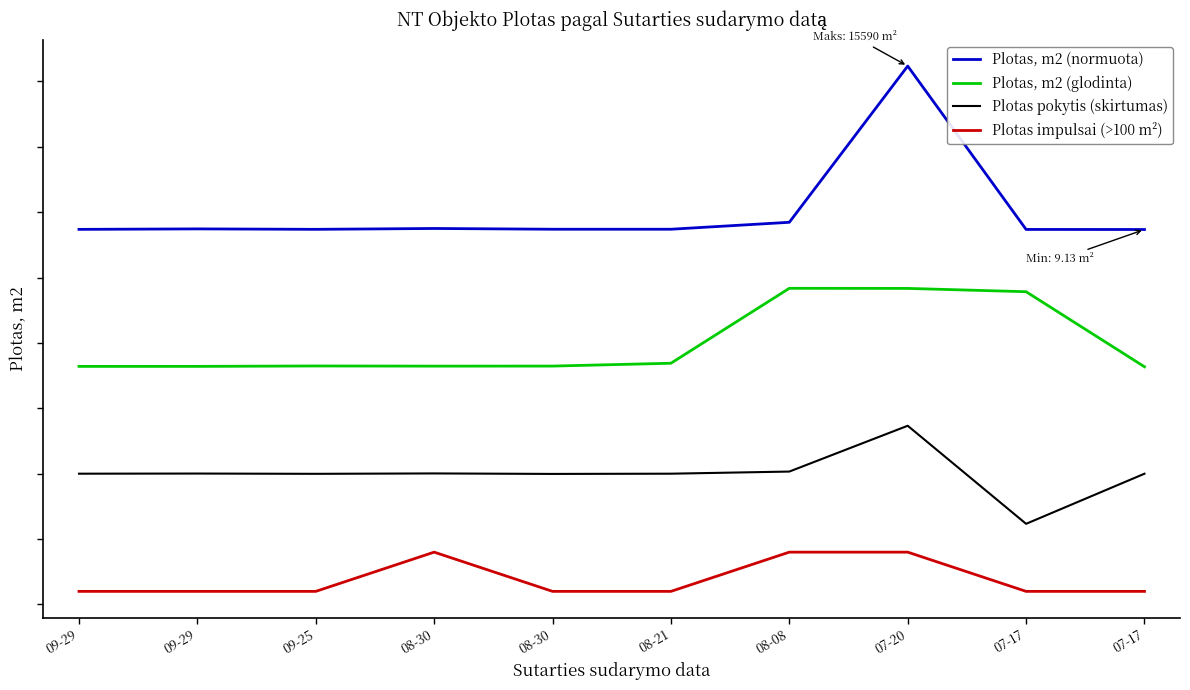

What is the lowest value of the Plotas impulsai (>100 m²) series?

-2.8